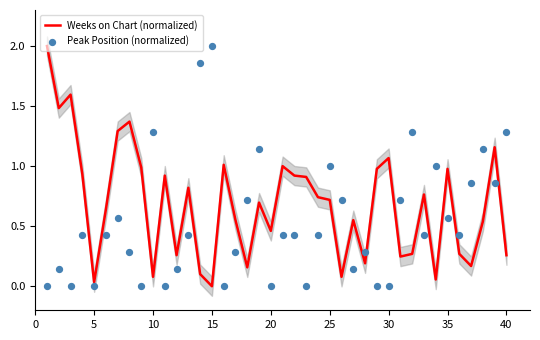

Which series has the largest total across all categories?

Weeks on Chart (normalized)